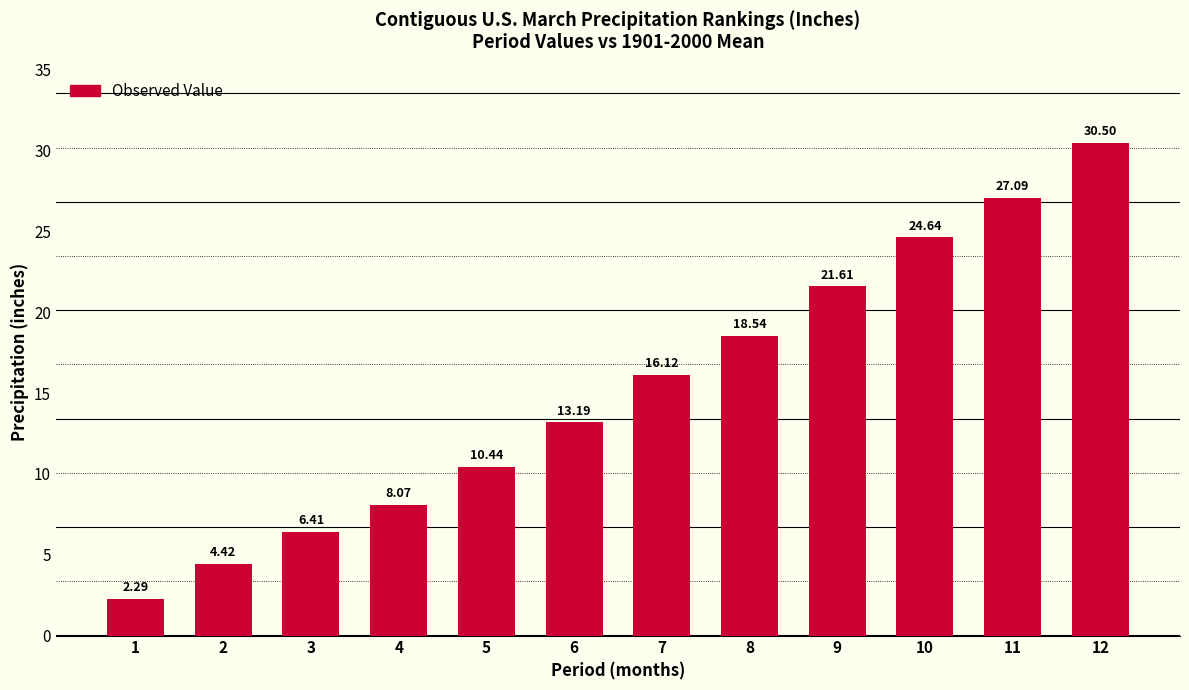

What is the sum of all values?

183.3